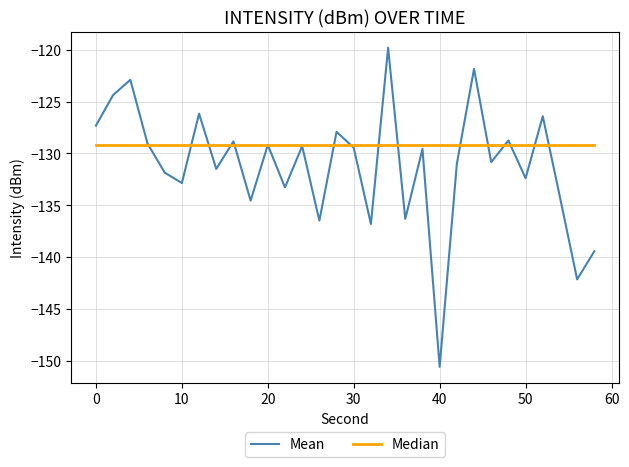

What is the minimum value shown in the chart?

-150.6